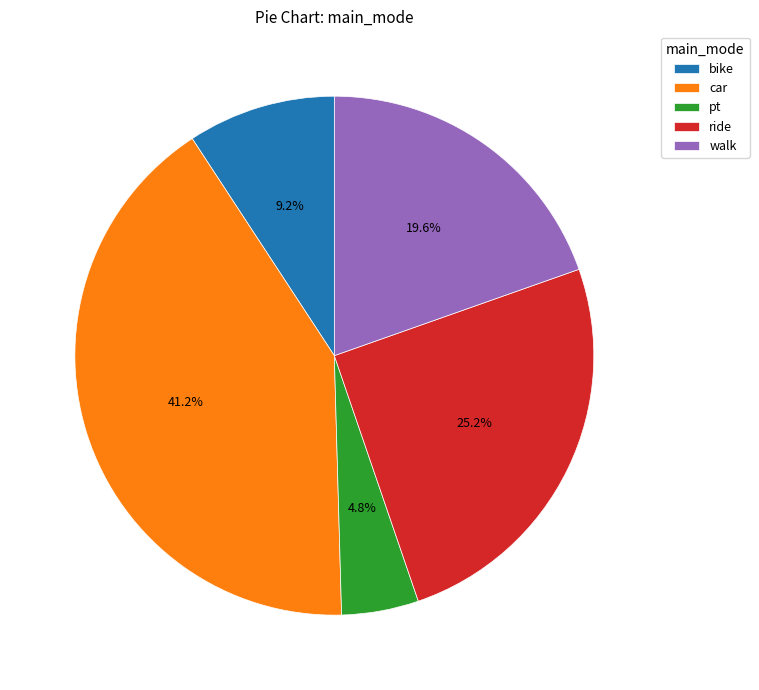

True or false: bike accounts for 1% of the total.

False